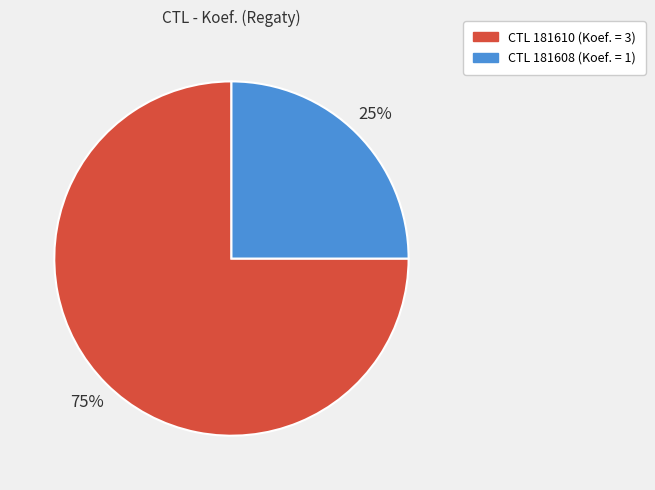

Between CTL 181610 (Koef. = 3) and CTL 181608 (Koef. = 1), which is larger?

CTL 181610 (Koef. = 3)